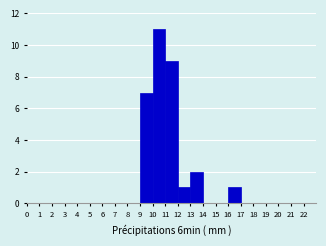

Reading left to right, list every bar in this chart as the range it spans on the x-axis followed by its height. The values are not printed on the chart, so give them approximately, as read against the axis.

0 to 1: 0
1 to 2: 0
2 to 3: 0
3 to 4: 0
4 to 5: 0
5 to 6: 0
6 to 7: 0
7 to 8: 0
8 to 9: 0
9 to 10: 7
10 to 11: 11
11 to 12: 9
12 to 13: 1
13 to 14: 2
14 to 15: 0
15 to 16: 0
16 to 17: 1
17 to 18: 0
18 to 19: 0
19 to 20: 0
20 to 21: 0
21 to 22: 0
22 to 23: 0